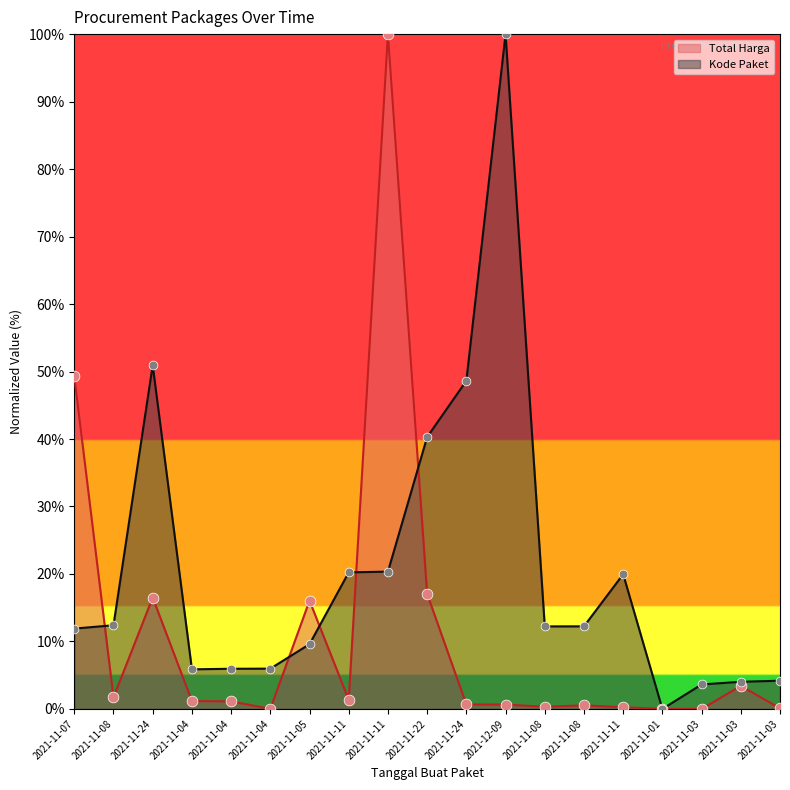

Which series reaches the maximum Y coordinate?

Total Harga